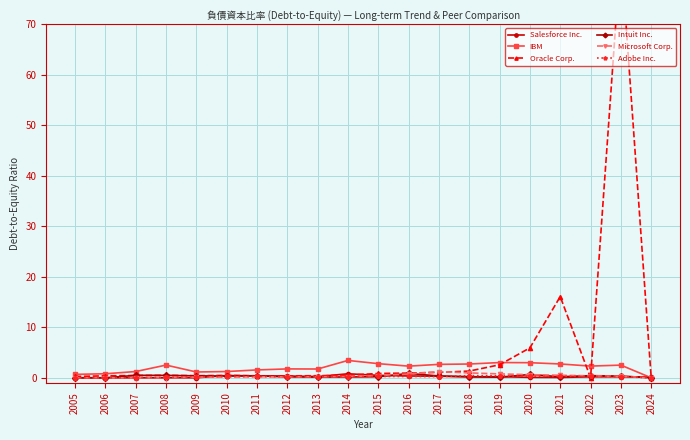

Count the number of categories in the chart.

20